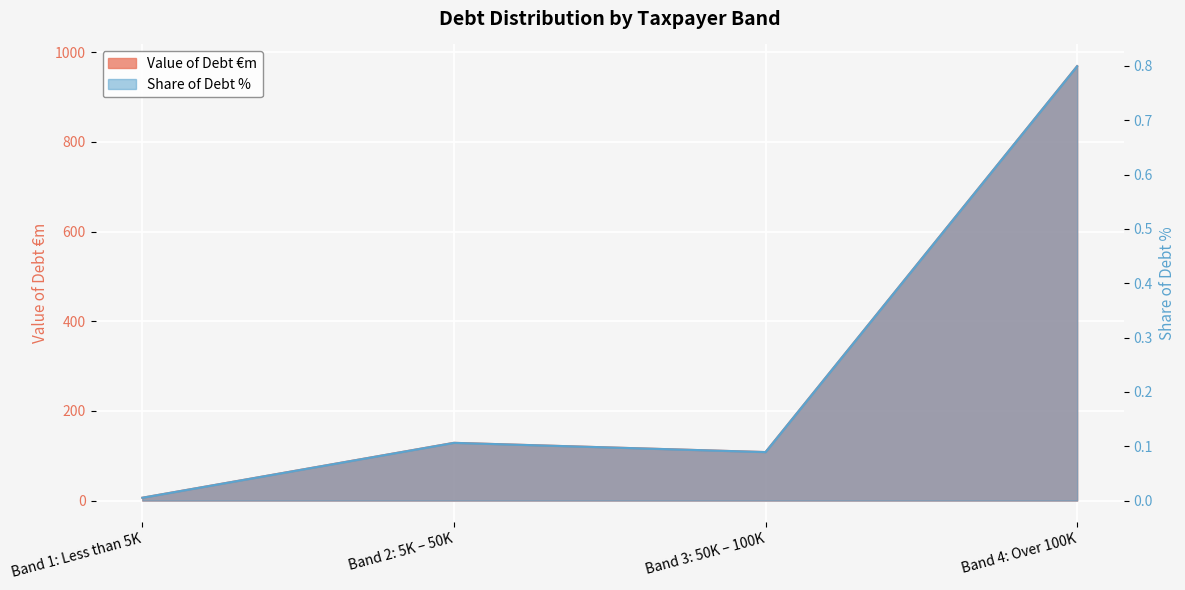

Does the chart display data point markers on the line(s)?

No